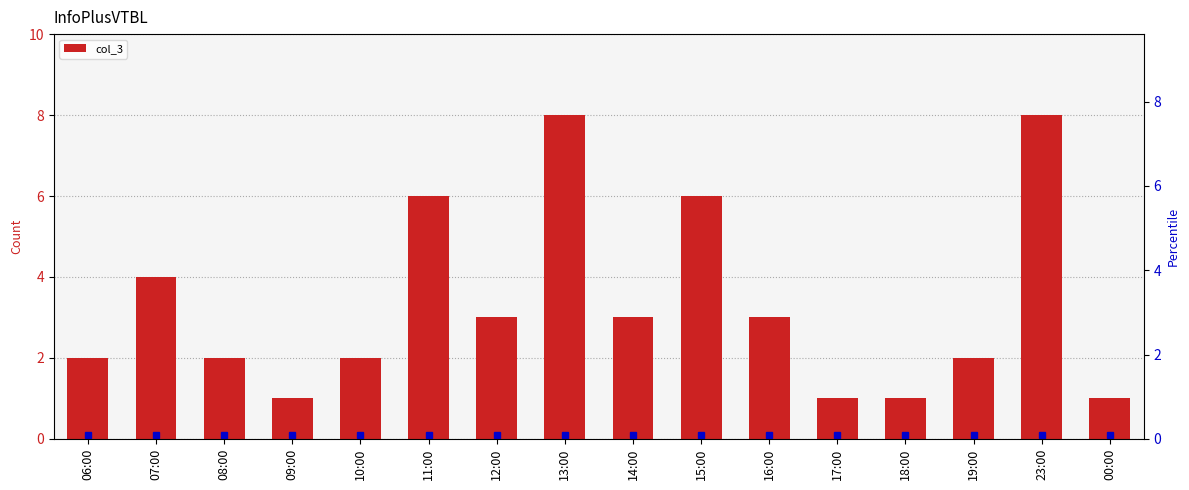

What is the label of the 7th bar from the left?

12:00